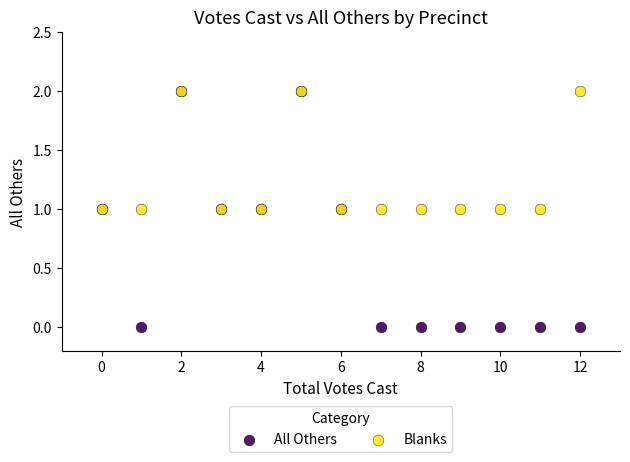

What are all the series names shown in the legend?

All Others, Blanks